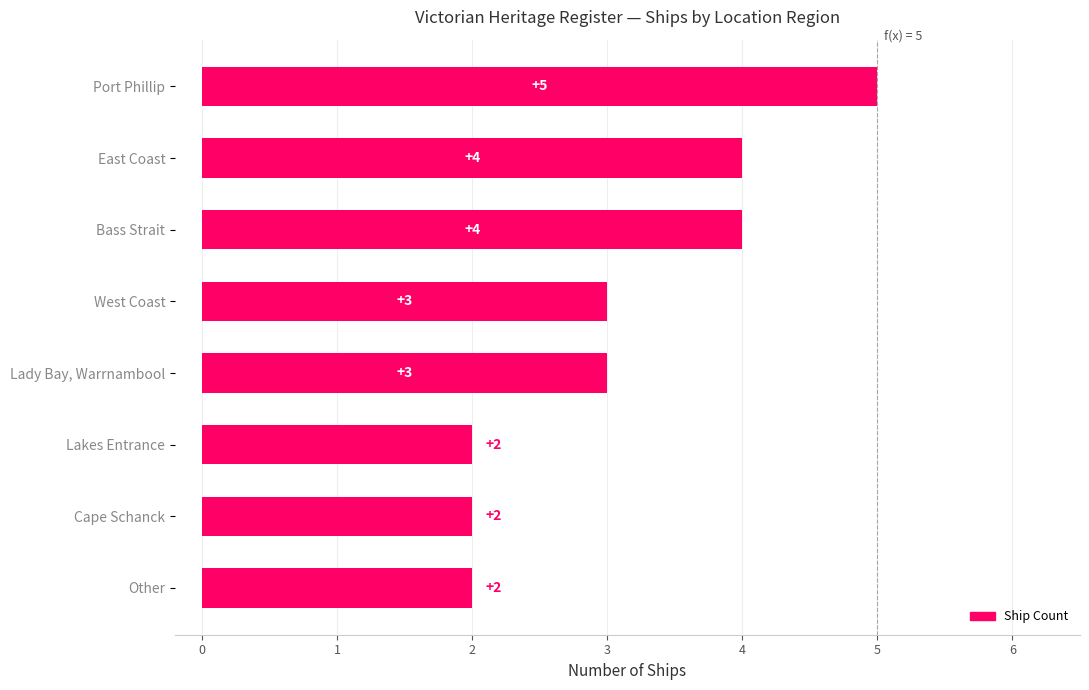

What is the label of the 8th bar from the bottom?

Port Phillip